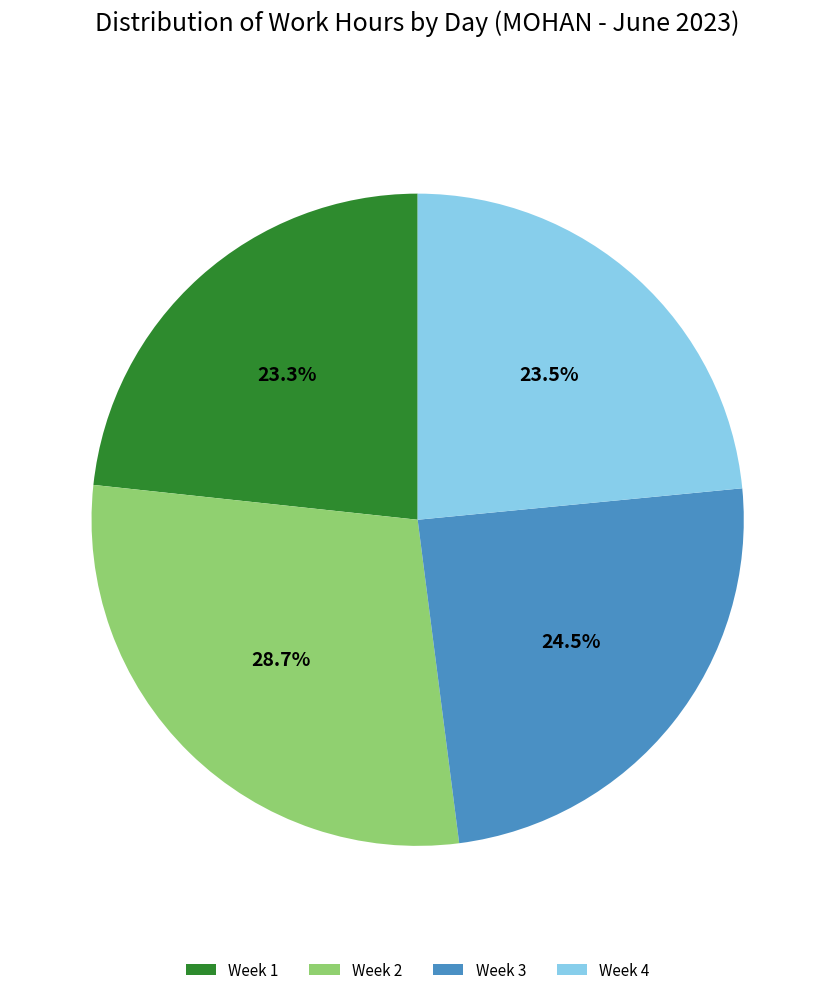

What portion of the pie excludes Week 4?

76.5%